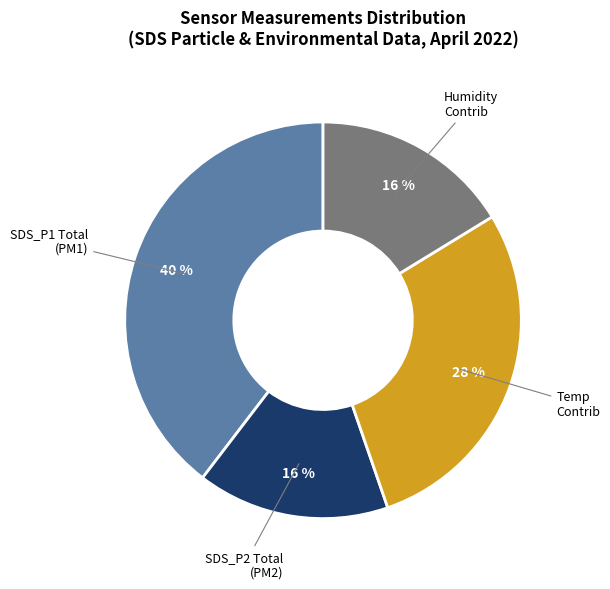

To the nearest percent, what is the average slice percentage?

25%